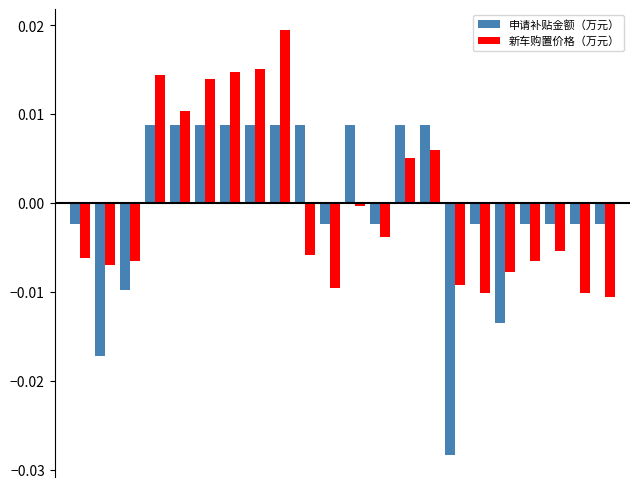

List the series in order of their peak value, lowest first.

申请补贴金额（万元）, 新车购置价格（万元）